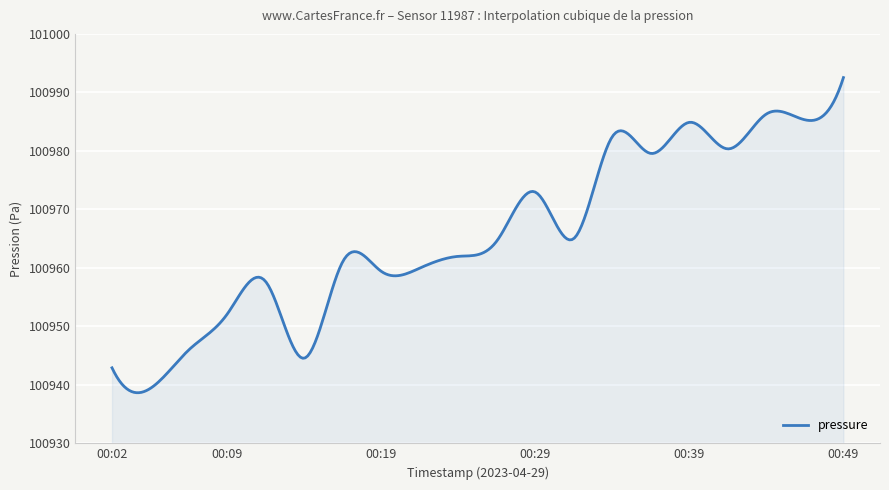

Count the number of data series in this chart.

1